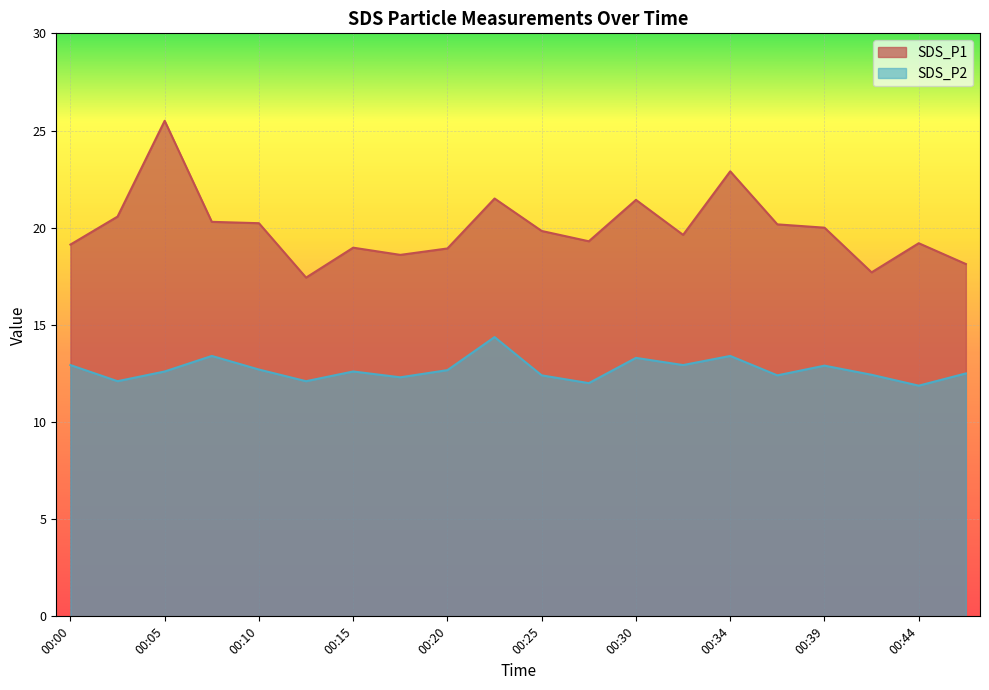

True or false: SDS_P2 has more than 2 interior local peaks.

True